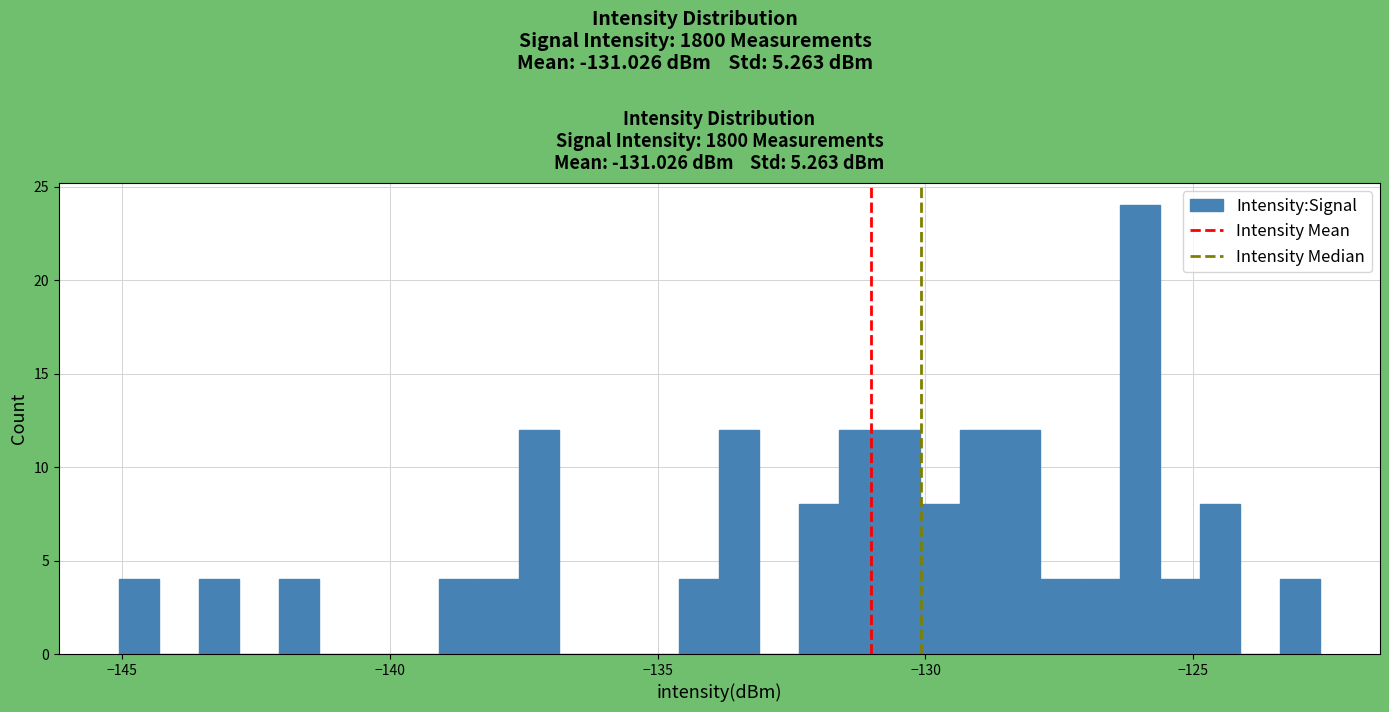

Around what value on the x-axis is the tallest bar? Give the approximate position of its centre, as read against the axis.

-126.0